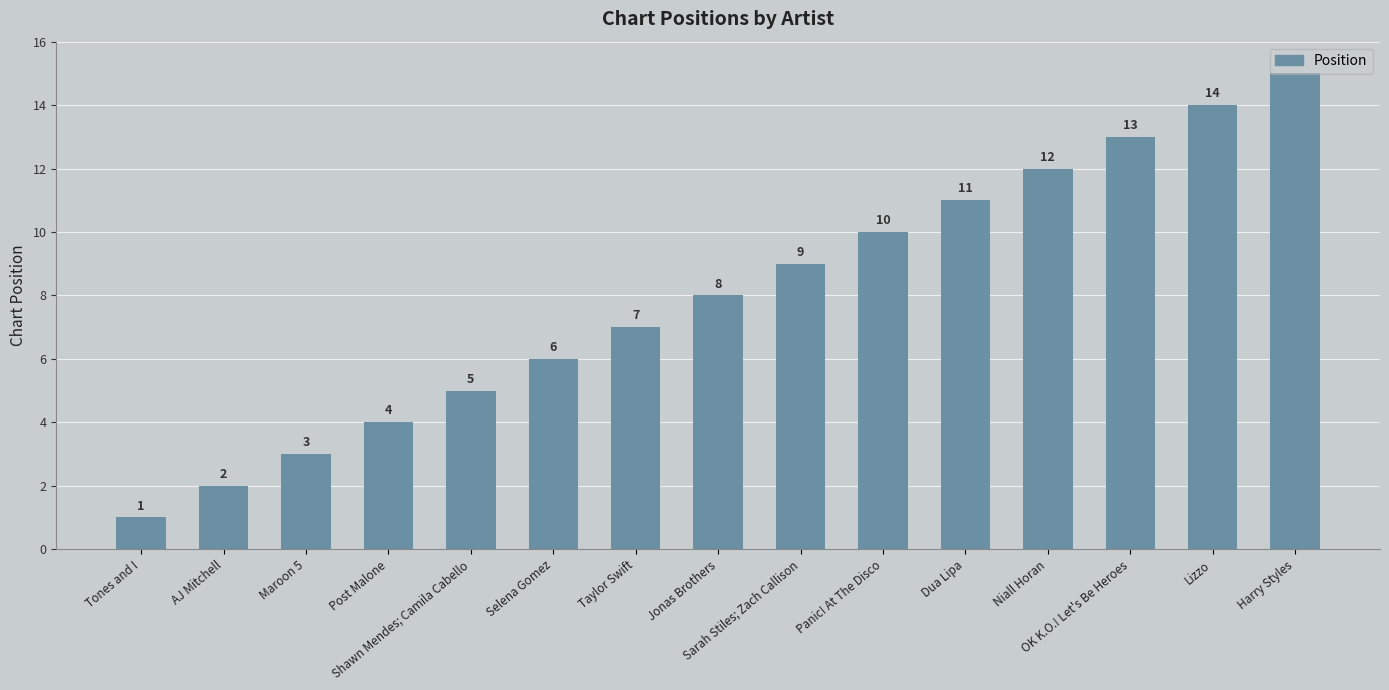

Reading right to left, what are all the values shown in this chart?

Harry Styles=15	Lizzo=14	OK K.O.! Let's Be Heroes=13	Niall Horan=12	Dua Lipa=11	Panic! At The Disco=10	Sarah Stiles; Zach Callison=9	Jonas Brothers=8	Taylor Swift=7	Selena Gomez=6	Shawn Mendes; Camila Cabello=5	Post Malone=4	Maroon 5=3	AJ Mitchell=2	Tones and I=1